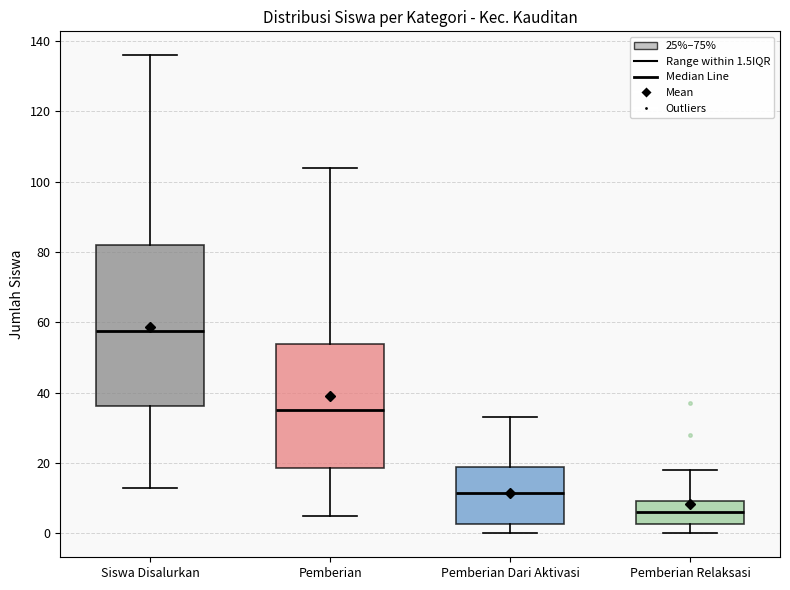

Which box has the lowest median line?

Pemberian Relaksasi